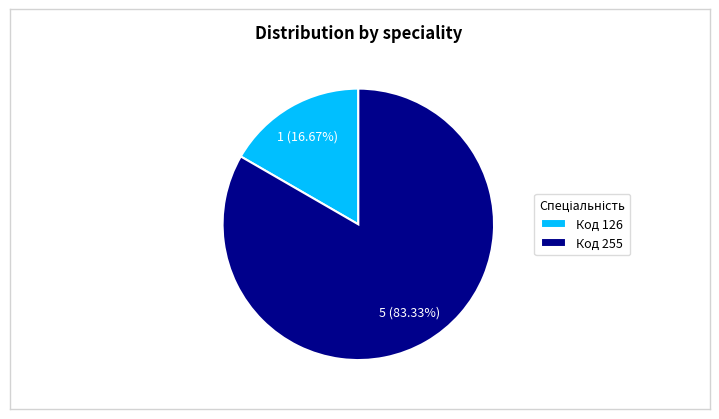

Which has a higher value, Код 255 or Код 126?

Код 255